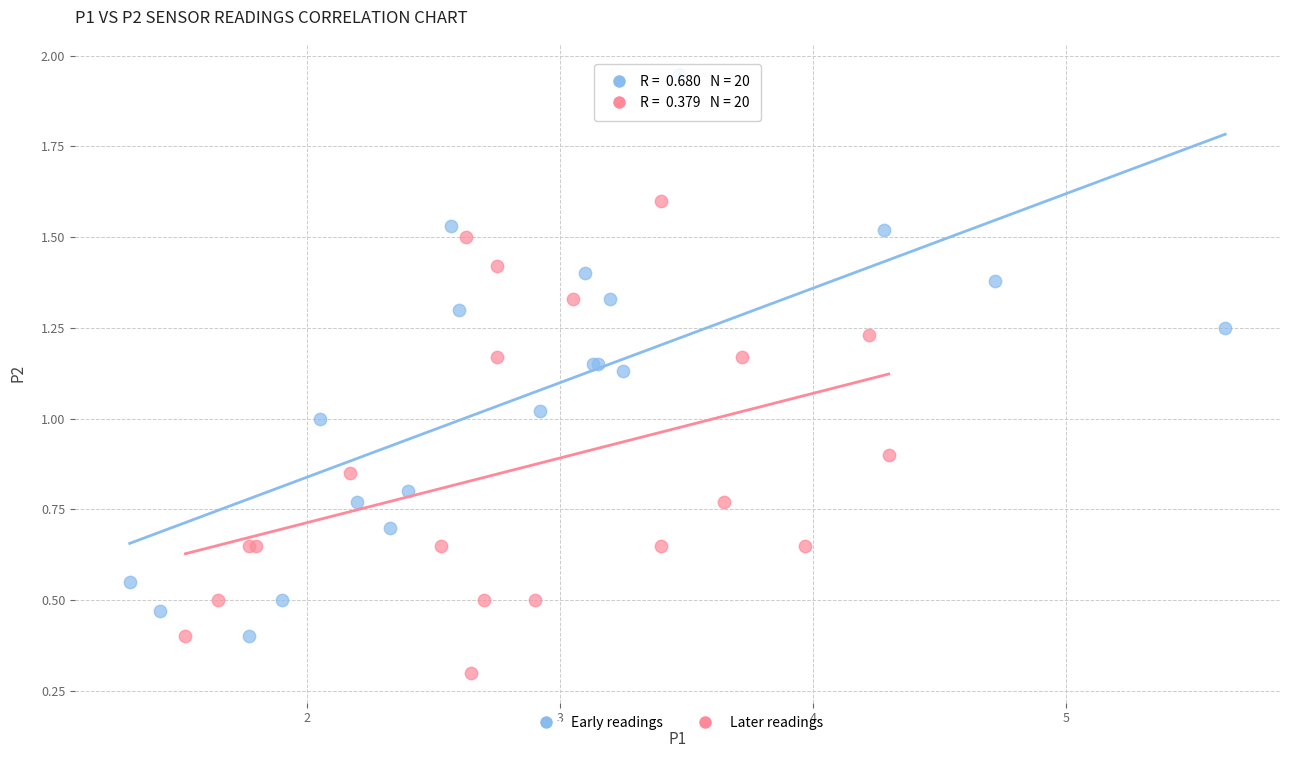

Which series has the largest Y range (max minus min)?

Early readings